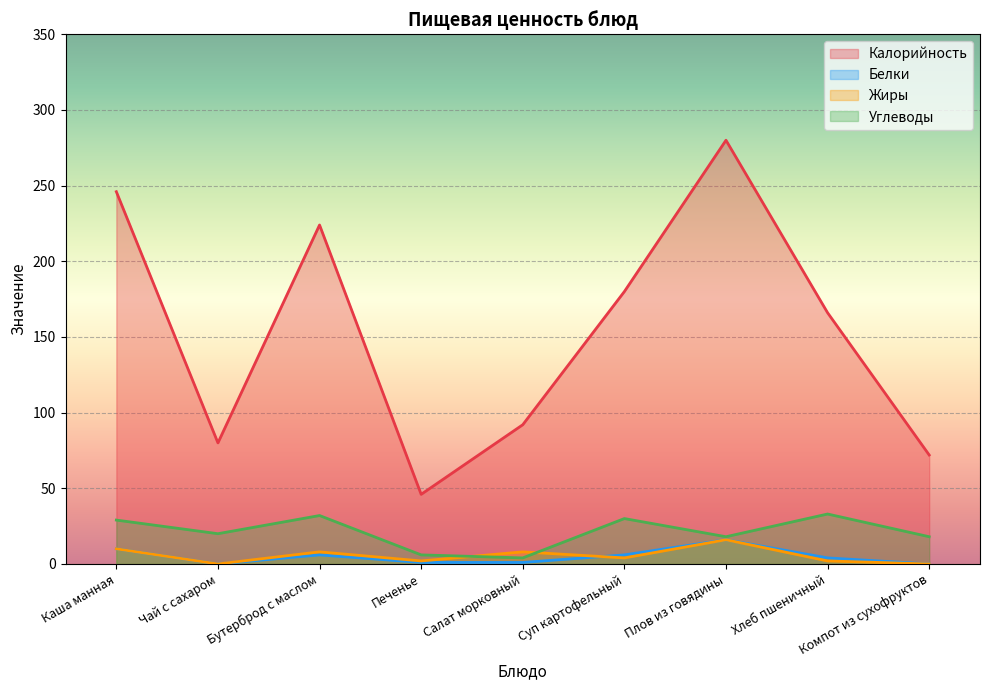

True or false: Жиры has more than 1 interior local peaks.

True